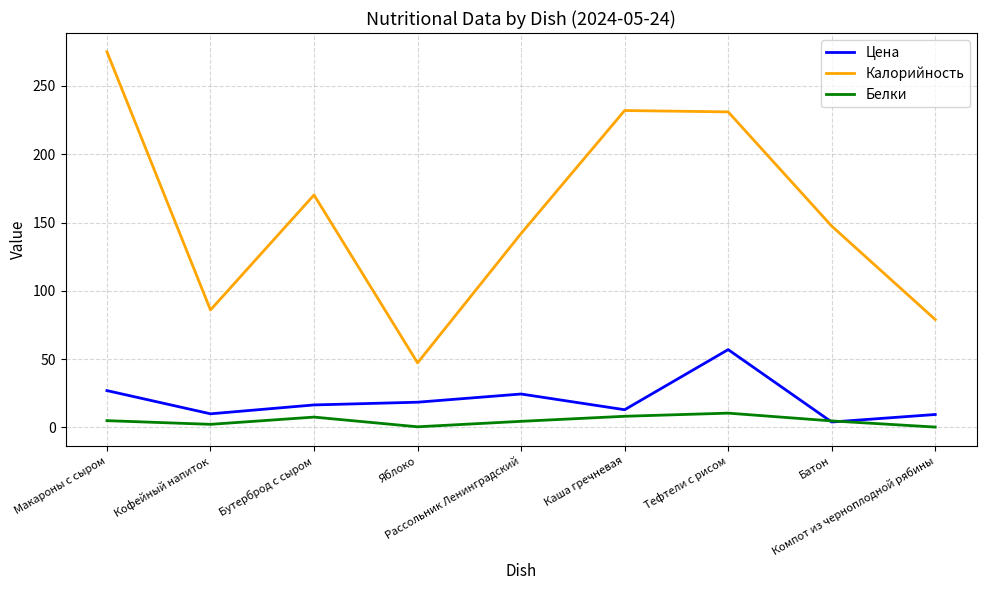

At how many categories does at least one series exceed 3?

9